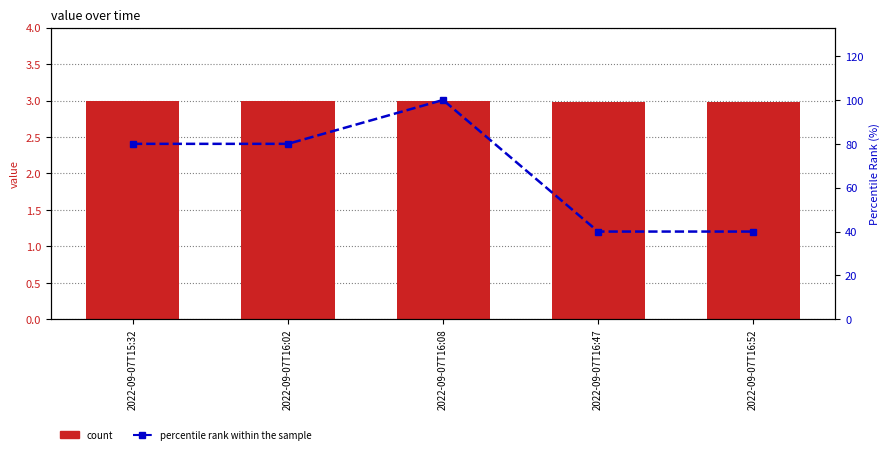

What is the total value across all series at 2022-09-07T16:47?

43.0